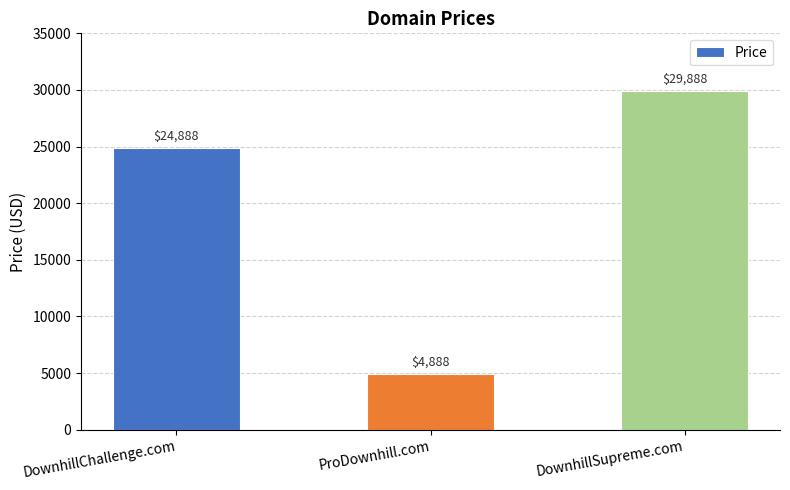

How many bars are there in total?

3